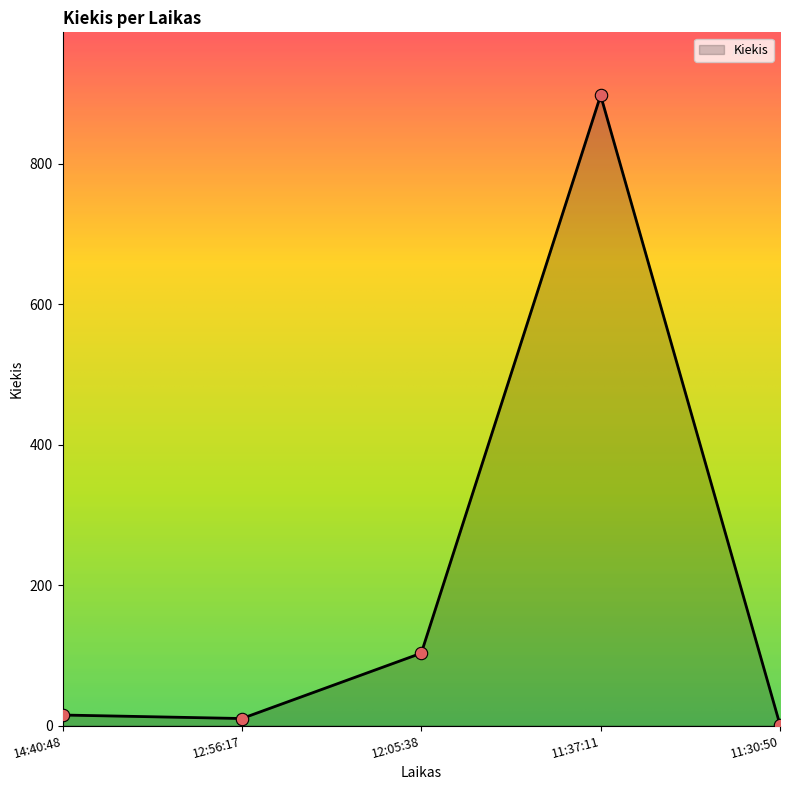

Between 11:37:11 and 14:40:48, which is larger?

11:37:11